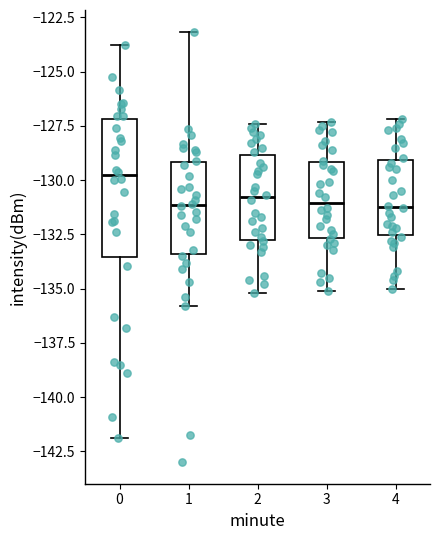

Where does the median line of the box at x = 1 sit on the y-axis? The values are not printed on the chart, so give them approximately, as read against the axis.

-131.0